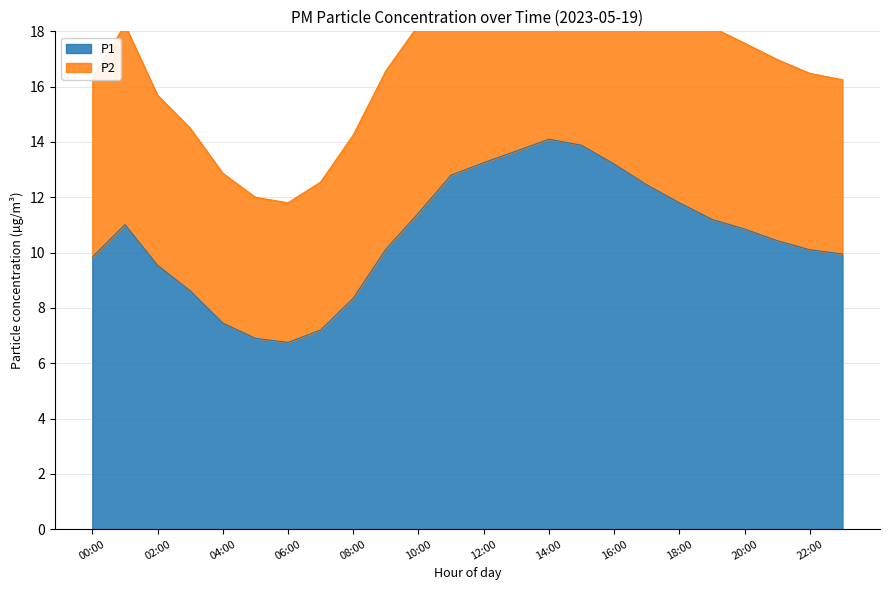

What is the highest value of the P1 series?

14.1